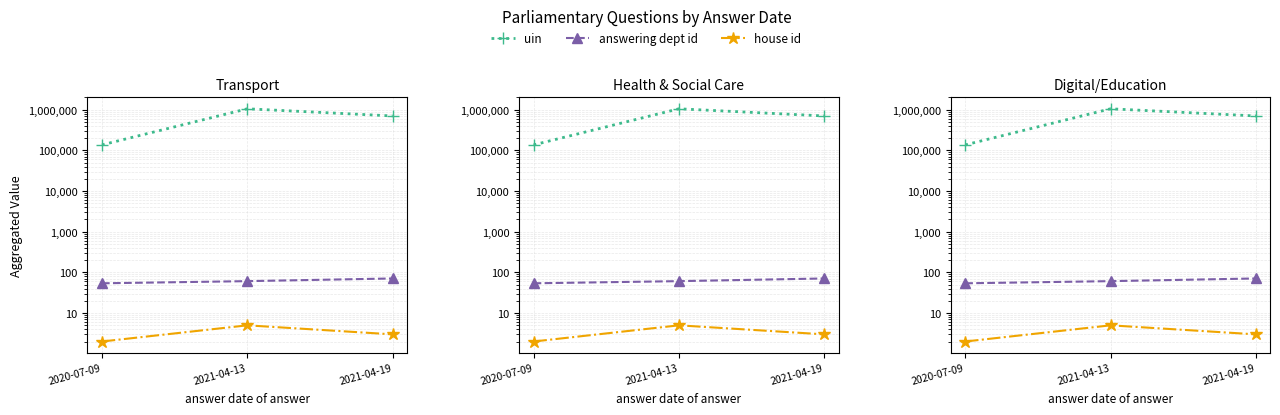

Reading left to right, extract all data points from this chart.

uin: 136641	1054542	702432
answering dept id: 54	61	71
house id: 2	5	3